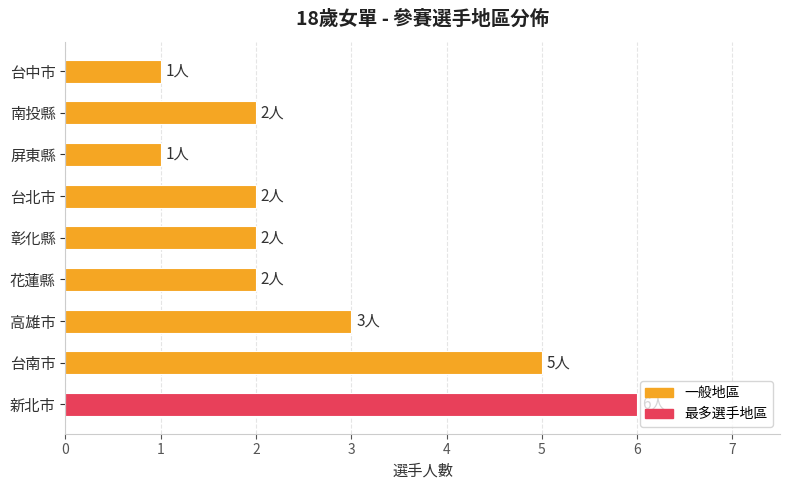

What is the average value?

3